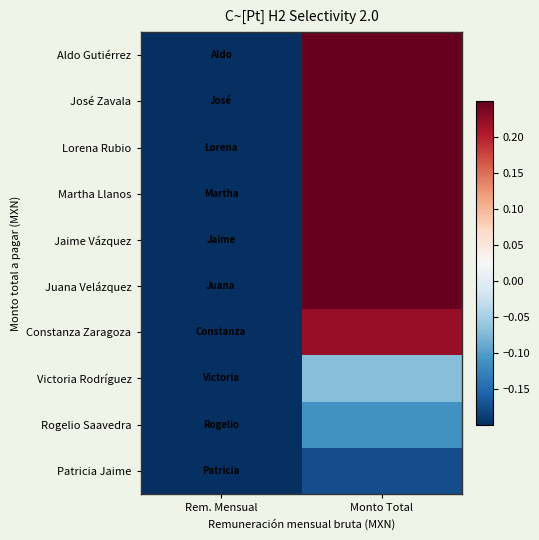

How many distinct data groups are displayed?

10